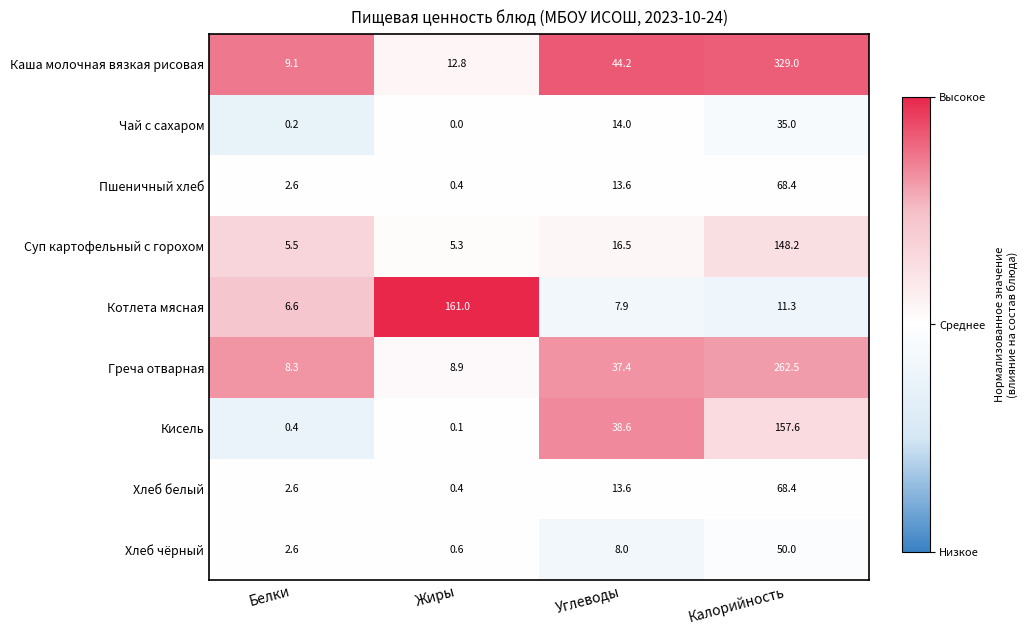

At how many categories does at least one series exceed 0?

4